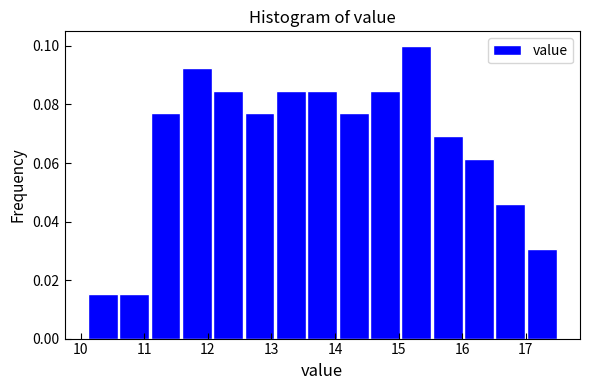

Reading left to right, list every bar in this chart as the range it spans on the x-axis followed by its height. Neither the bar edges nor the heights are printed on the chart, so give them approximately, as read against the axes.

10.1 to 10.6: 0.016
10.6 to 11.1: 0.016
11.1 to 11.6: 0.076
11.6 to 12.1: 0.092
12.1 to 12.6: 0.084
12.6 to 13.1: 0.076
13.1 to 13.6: 0.084
13.6 to 14.0: 0.084
14.0 to 14.5: 0.076
14.5 to 15.0: 0.084
15.0 to 15.5: 0.100
15.5 to 16.0: 0.070
16.0 to 16.5: 0.062
16.5 to 17.0: 0.046
17.0 to 17.5: 0.030